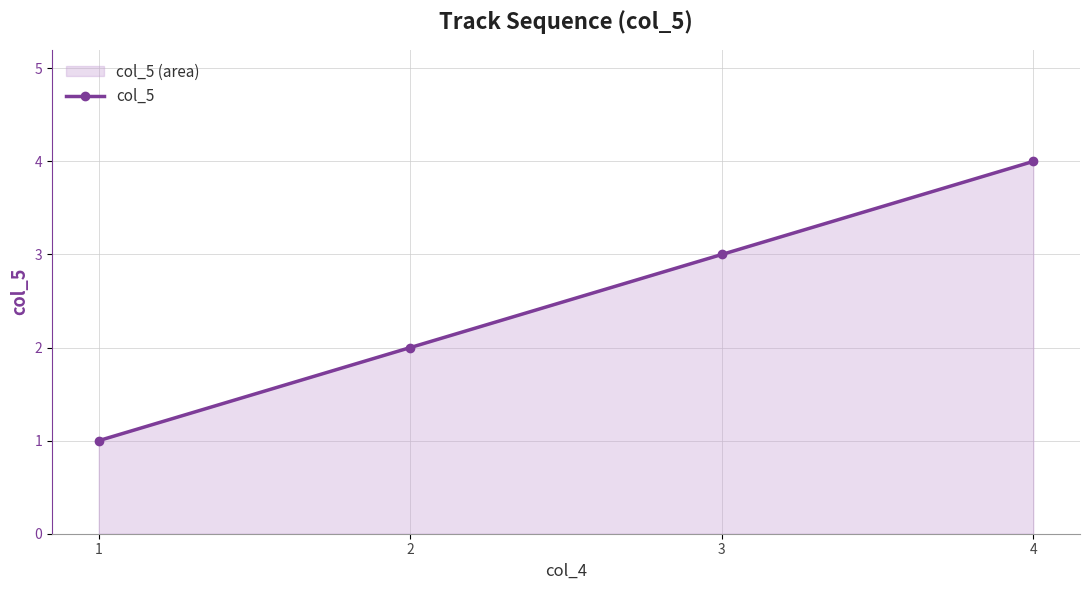

Reading right to left, extract all data points from this chart.

4=4	3=3	2=2	1=1